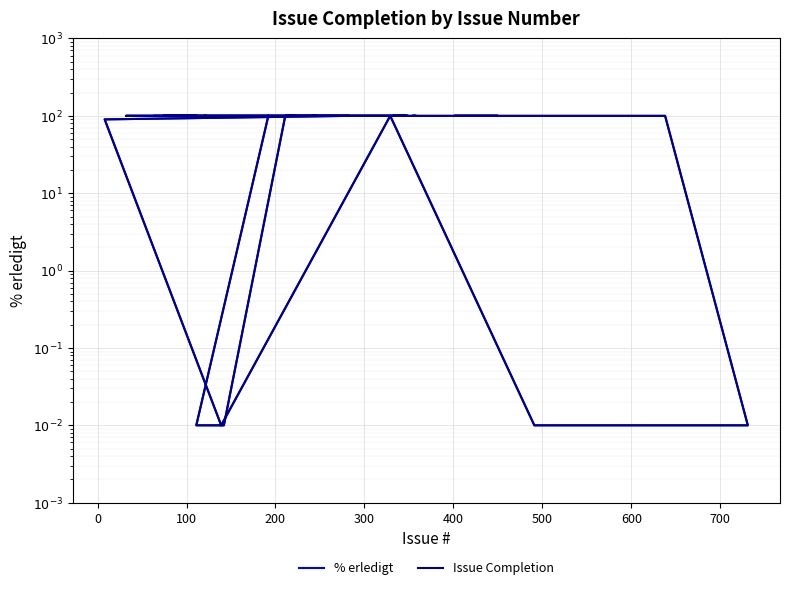

What is the value of the % erledigt point at the 34th from the left?

100.0